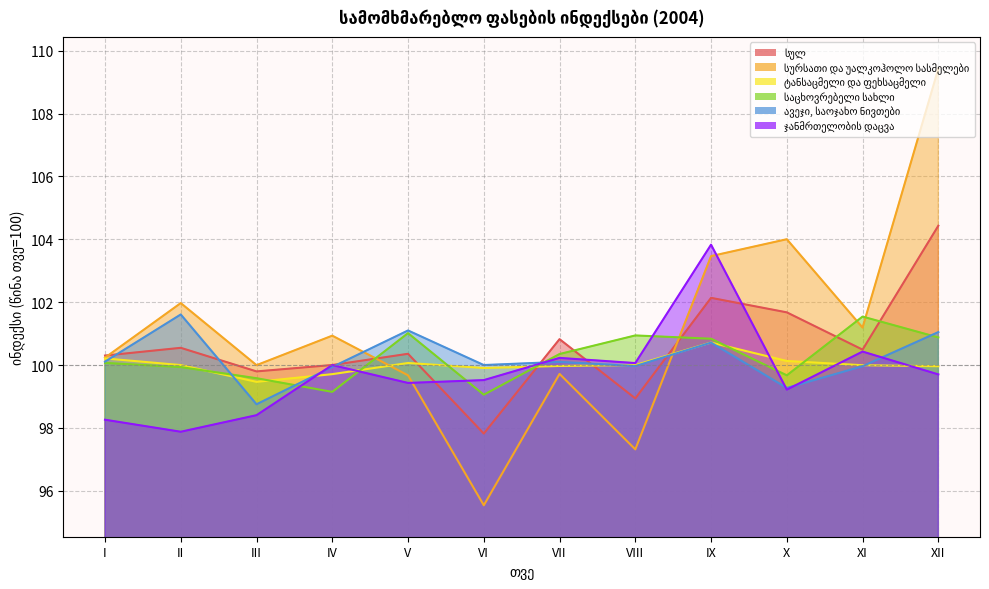

Reading left to right, transcribe all the data shown in this chart.

სულ: 100.3	100.5	99.8	100.0	100.4	97.8	100.8	98.9	102.1	101.7	100.5	104.4
სურსათი და უალკოჰოლო სასმელები: 100.2	102.0	100.0	100.9	99.7	95.5	99.7	97.3	103.5	104.0	101.2	109.4
ტანსაცმელი და ფეხსაცმელი: 100.2	100.0	99.5	99.7	100.1	99.9	100.0	100.0	100.7	100.1	100.0	100.0
საცხოვრებელი სახლი: 100.1	99.9	99.6	99.1	101.0	99.1	100.4	100.9	100.8	99.7	101.5	100.9
ავეჯი, საოჯახო ნივთები: 100.1	101.6	98.8	99.9	101.1	100.0	100.1	100.0	100.7	99.3	100.0	101.0
ჯანმრთელობის დაცვა: 98.3	97.9	98.4	100.0	99.4	99.5	100.2	100.1	103.8	99.2	100.4	99.7